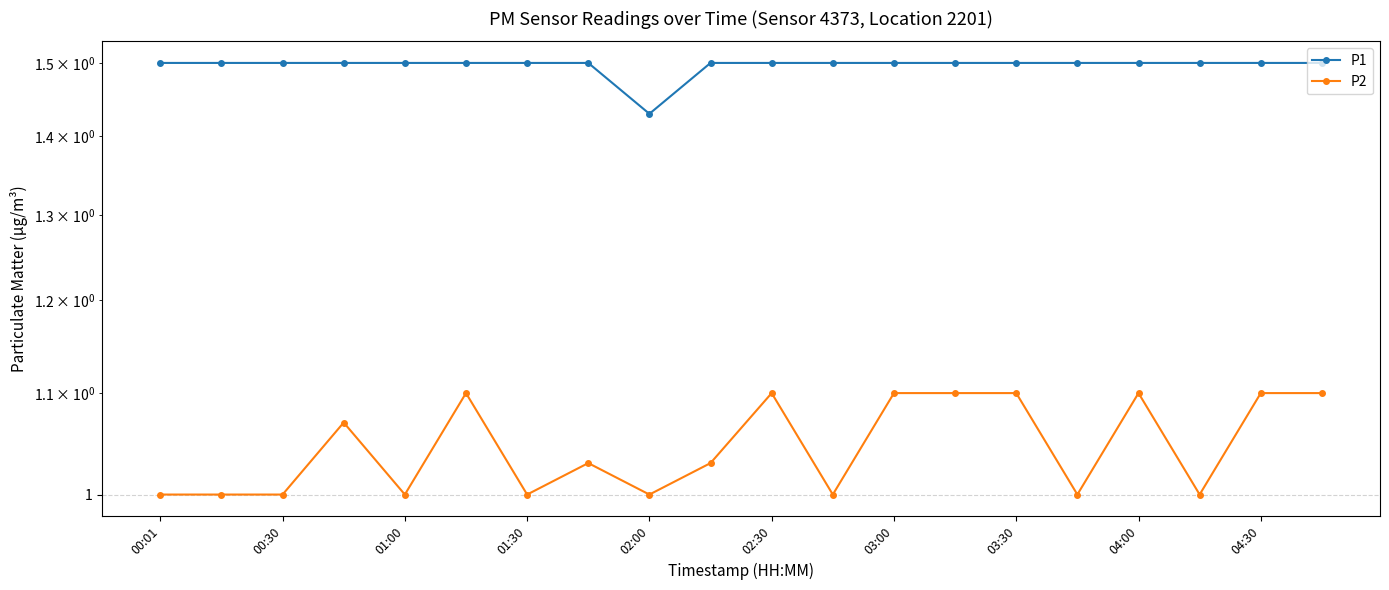

How many values in the P2 series exceed 1?

11